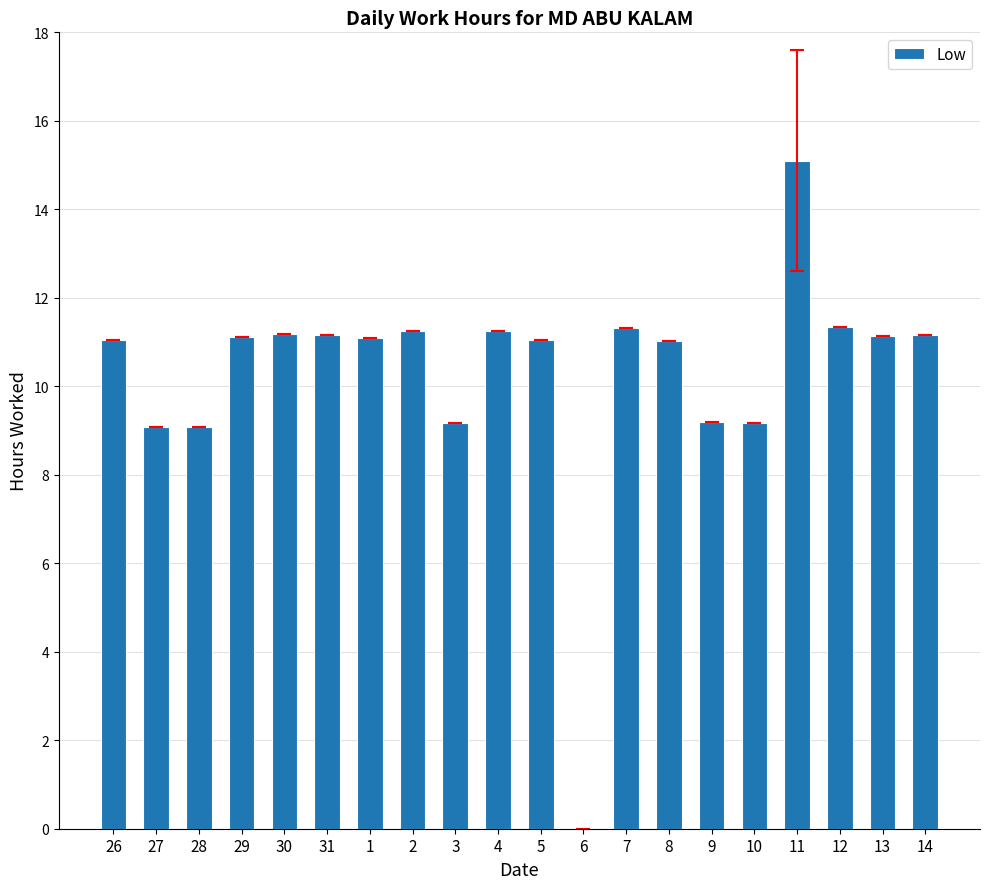

What is the sum of all values?

205.9